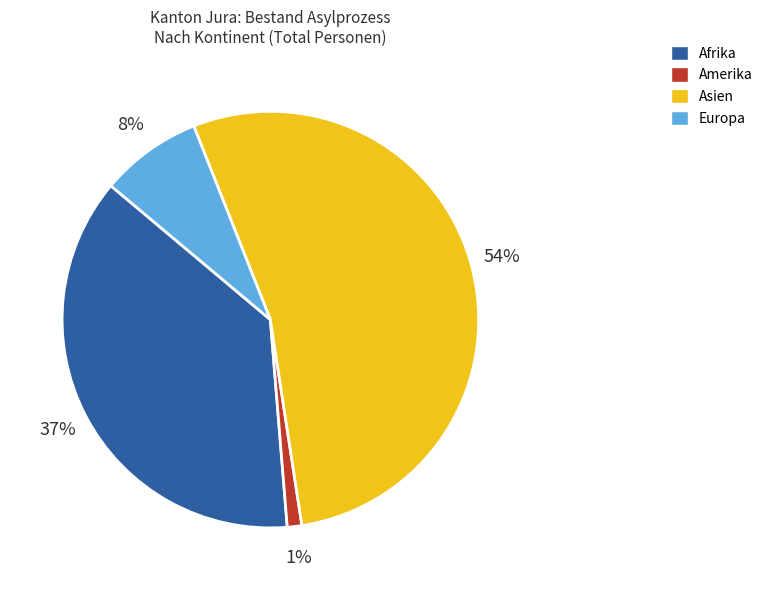

Does any single category account for the majority?

Yes